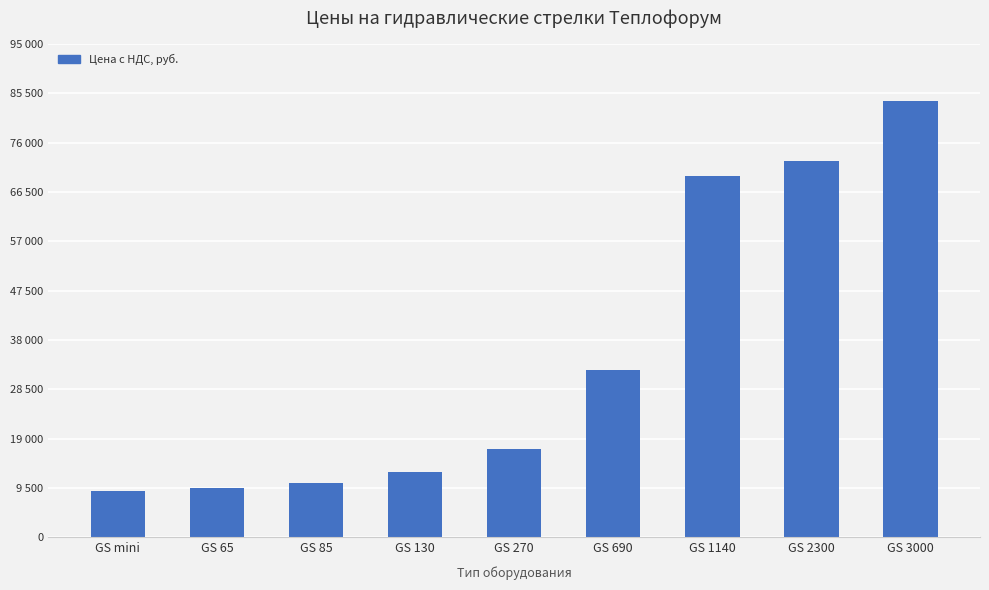

List the labels in order of value, smallest first.

GS mini, GS 65, GS 85, GS 130, GS 270, GS 690, GS 1140, GS 2300, GS 3000